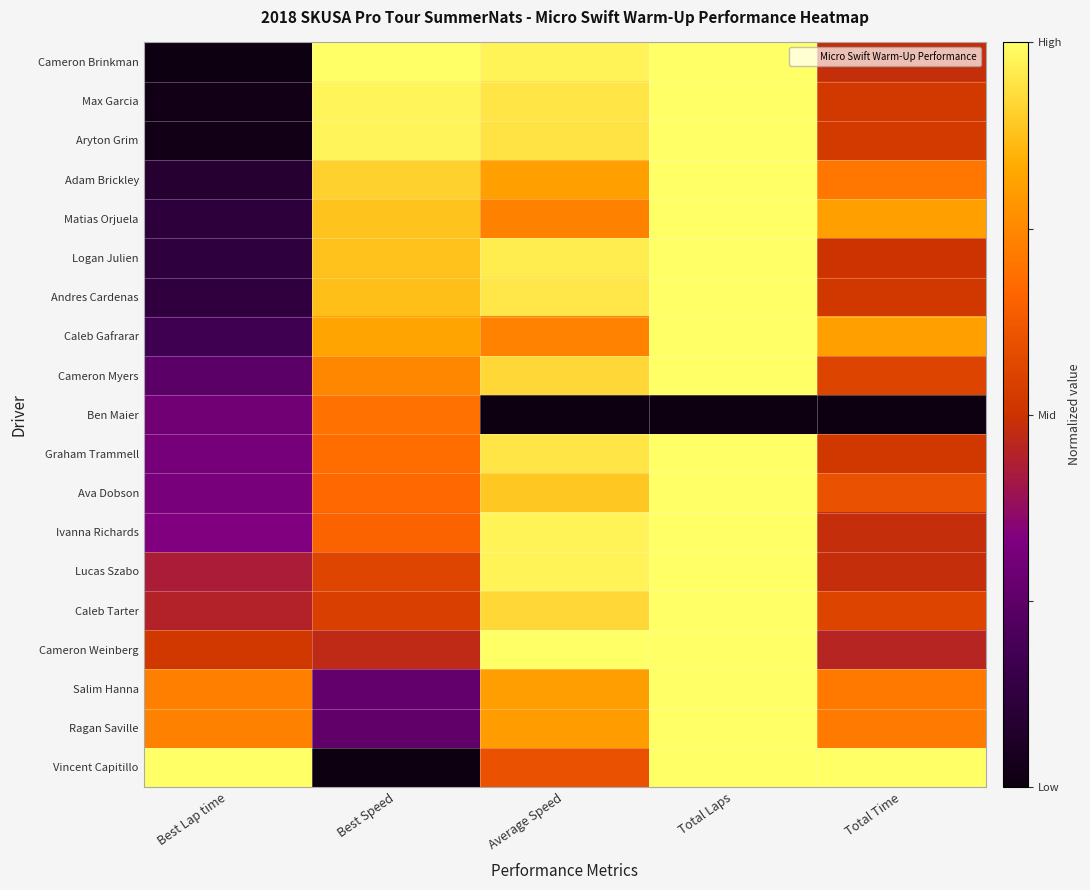

What is the total value across all series at Best Speed?

12.9